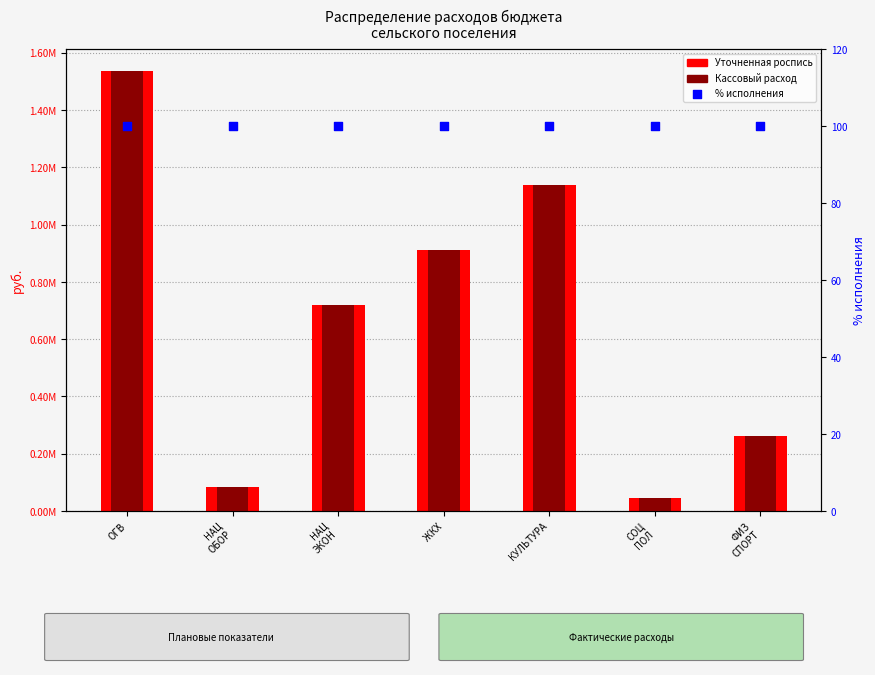

Which series has the largest Y range (max minus min)?

Уточненная роспись